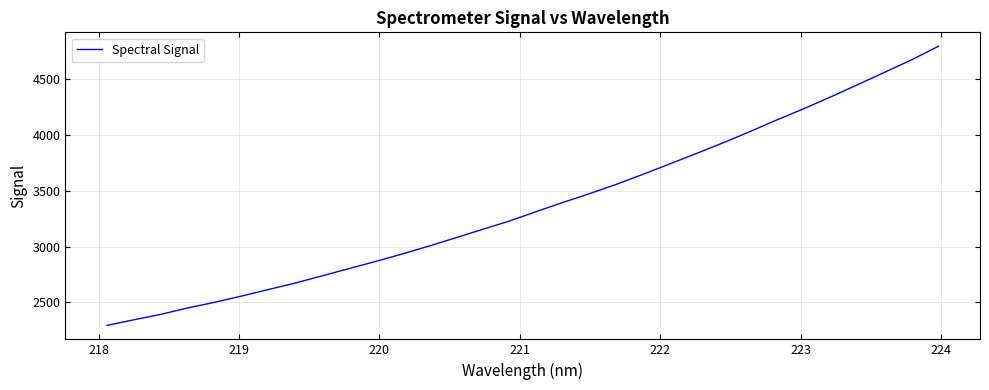

What is the greatest value displayed?

4796.1